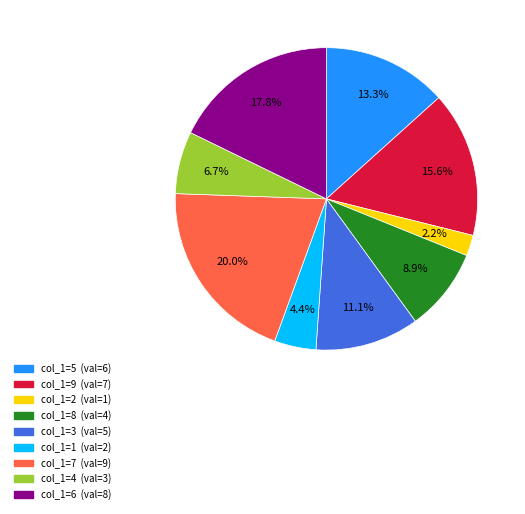

Rank the categories by value from lowest to highest.

2, 1, 4, 8, 3, 5, 9, 6, 7